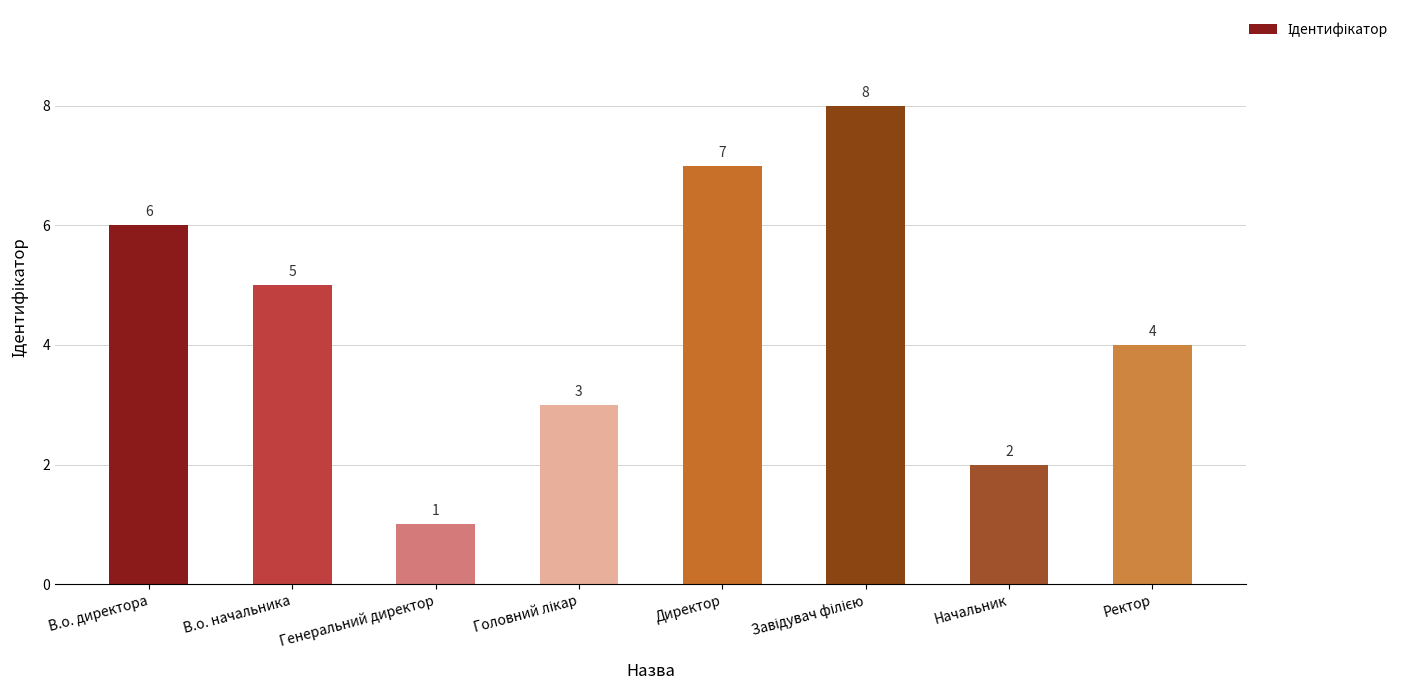

What is the change in value from В.о. директора to Начальник?

-4